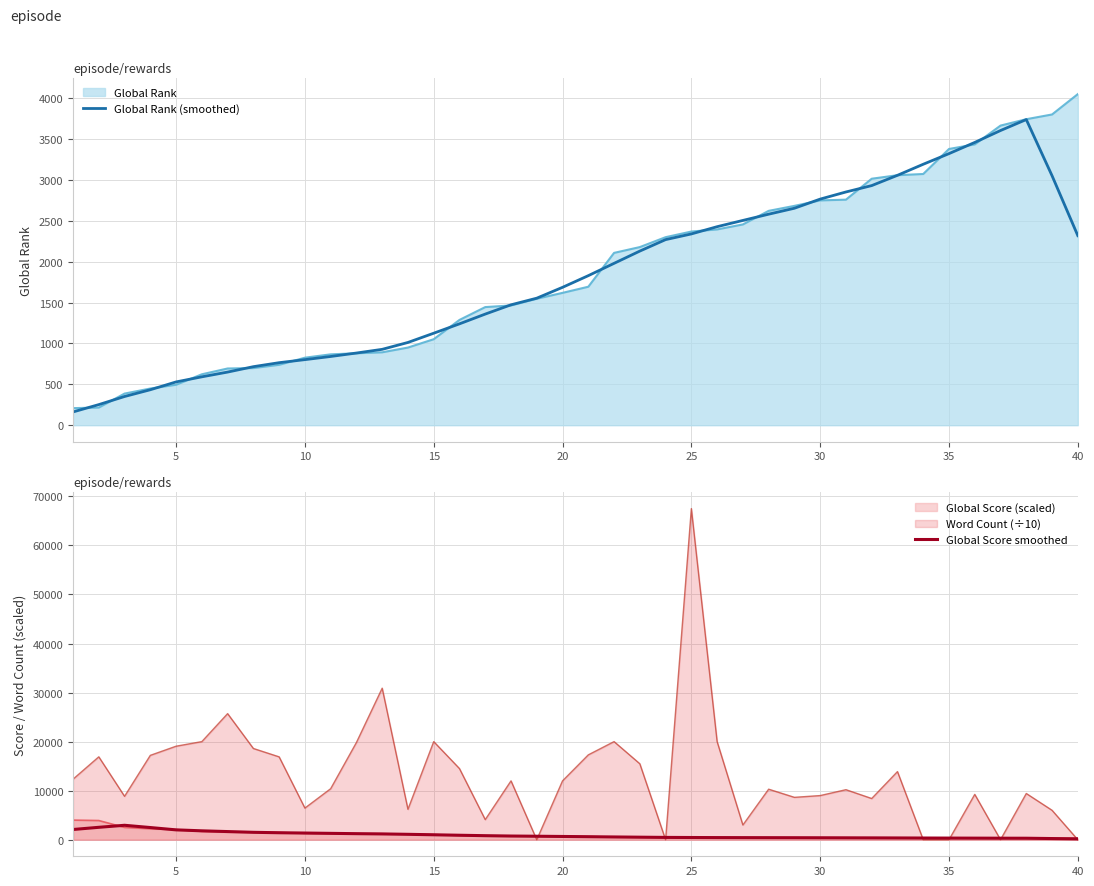

What is the approximate value of Global Score smoothed at 20?

664.0